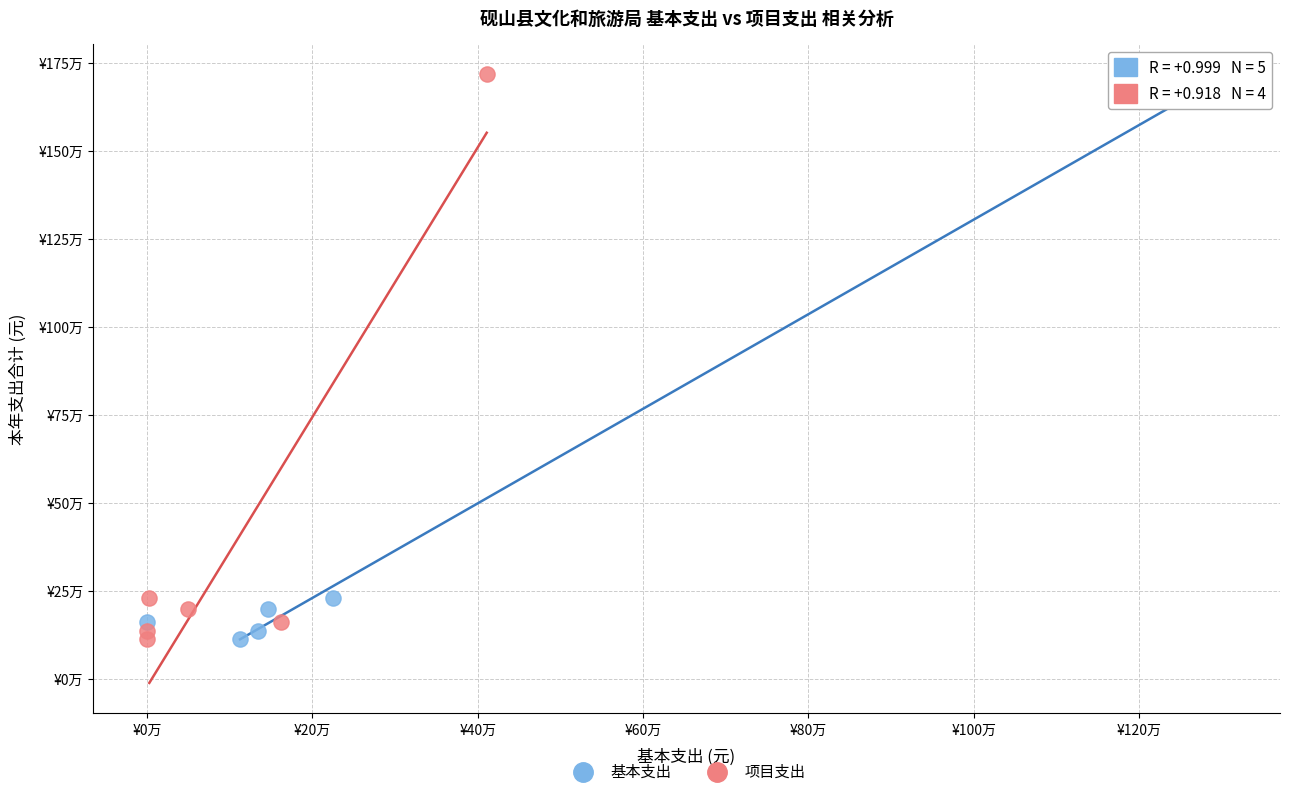

What are all the series names shown in the legend?

基本支出, 项目支出